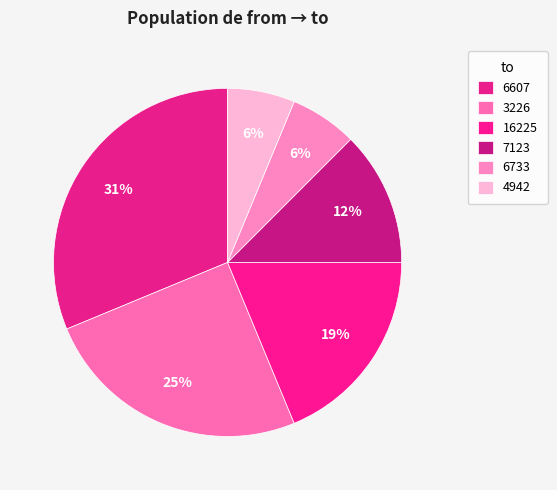

Count the number of slices in the pie.

6